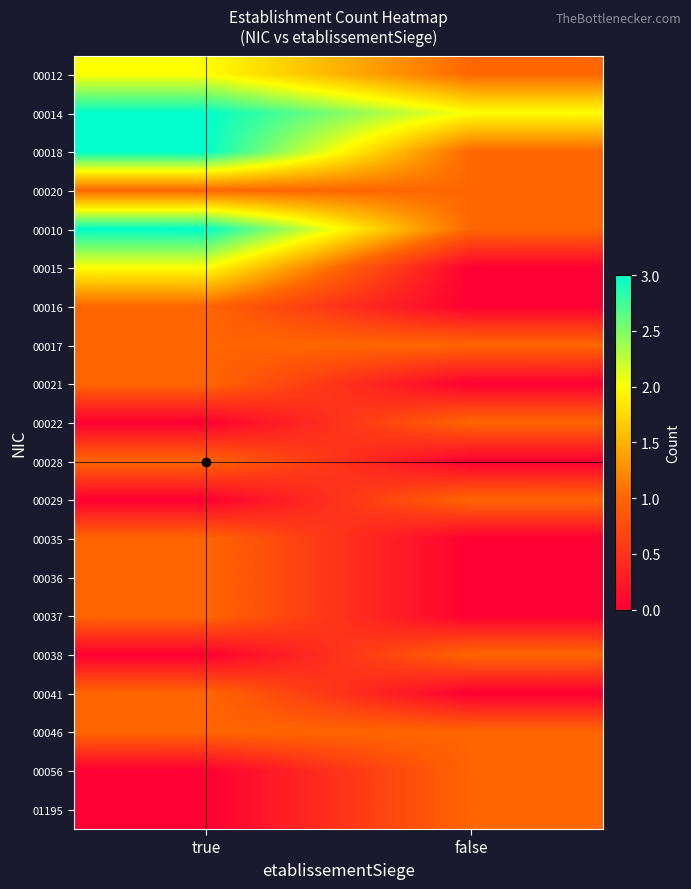

Count the number of categories in the chart.

2